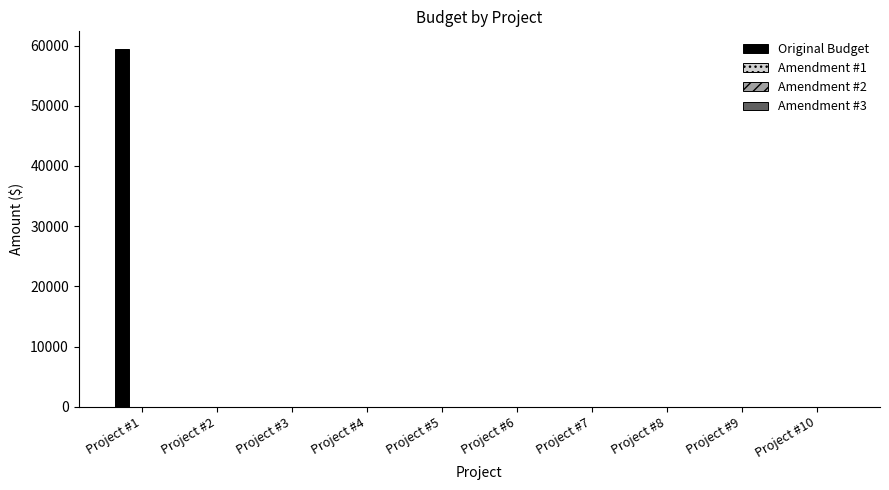

Are the bars horizontal?

No